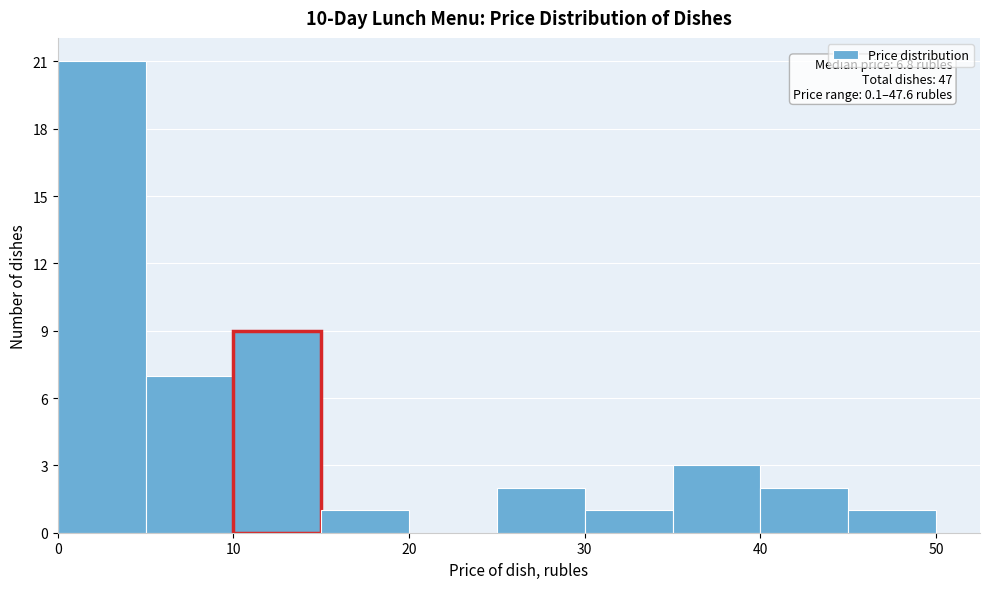

Which range on the x-axis has the tallest bar?

0 to 5